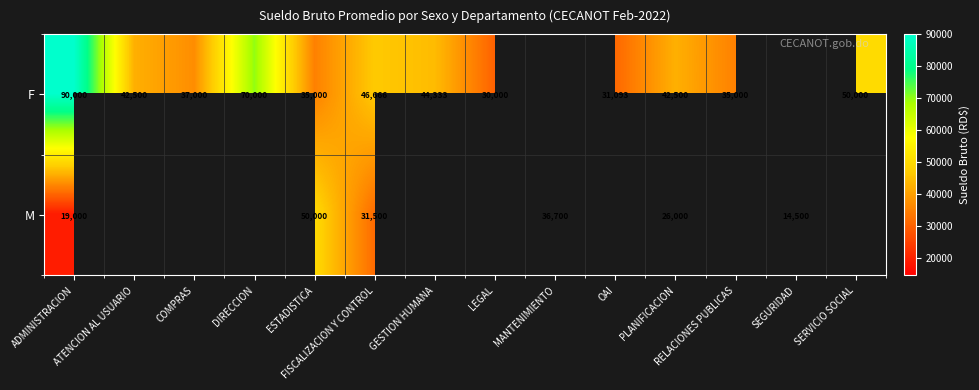

What is the approximate value of F at ATENCION AL USUARIO?

42500.0